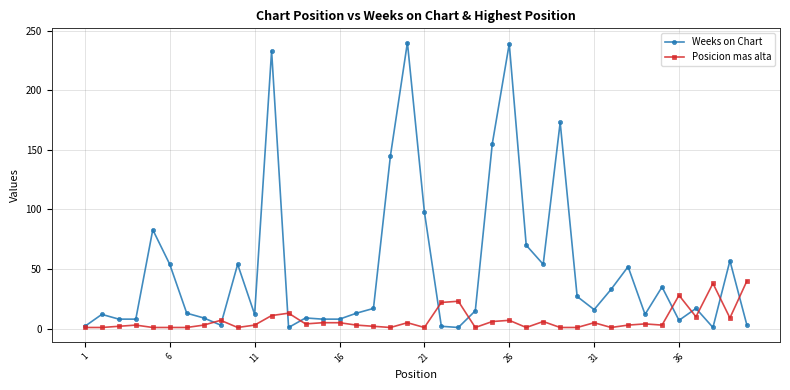

Which series has the largest range (max minus min)?

Weeks on Chart